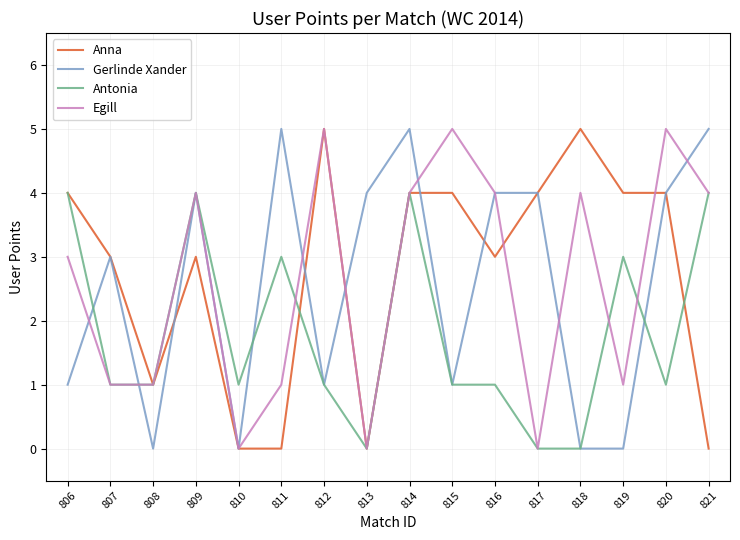

Which series ends up on top after the final intersection of Gerlinde Xander and Antonia?

Gerlinde Xander